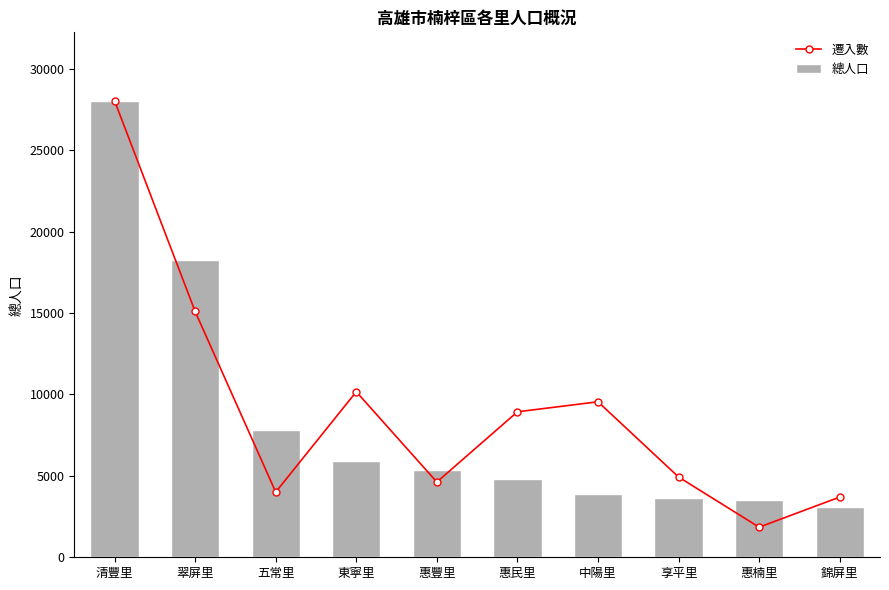

What is the minimum value for 總人口?

3061